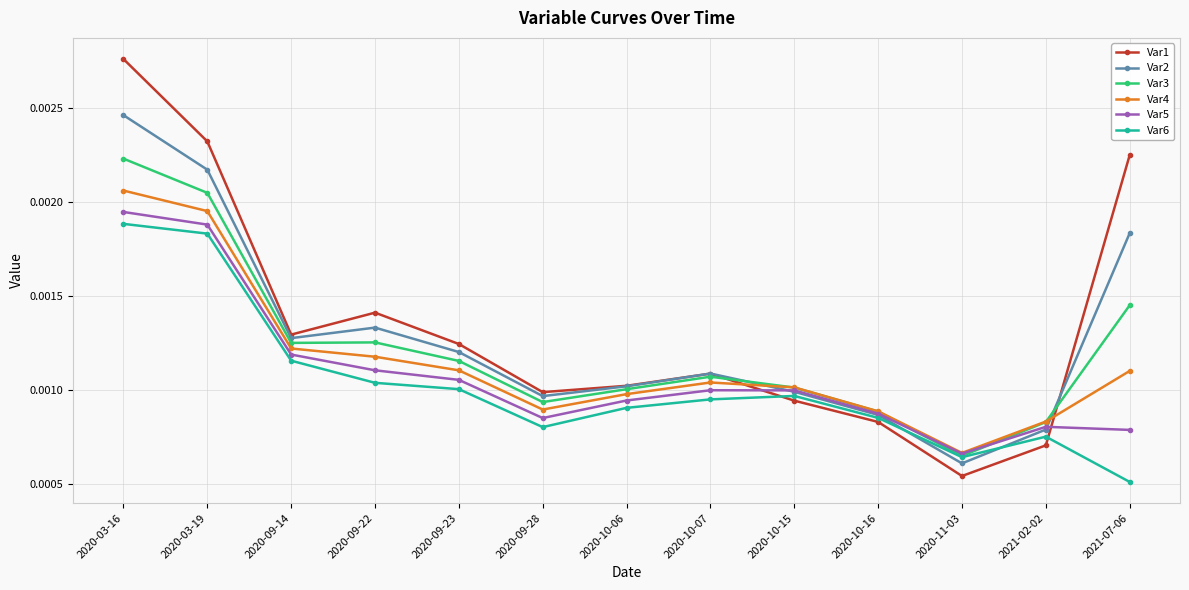

At which category is the sum across all series the highest?

2020-03-16